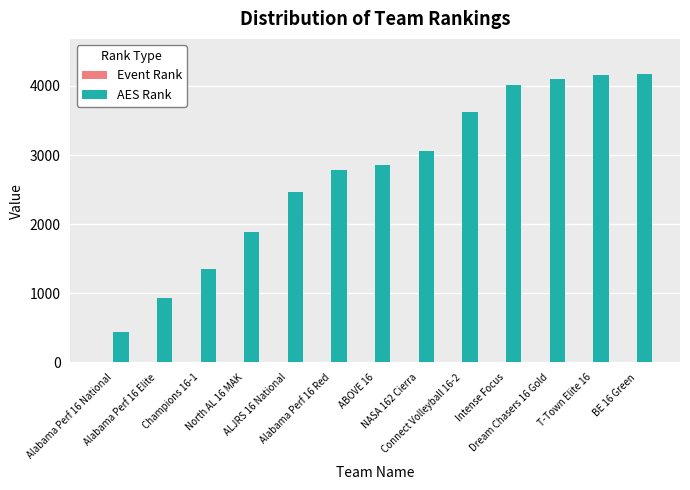

What is the highest value of the AES Rank series?

4179